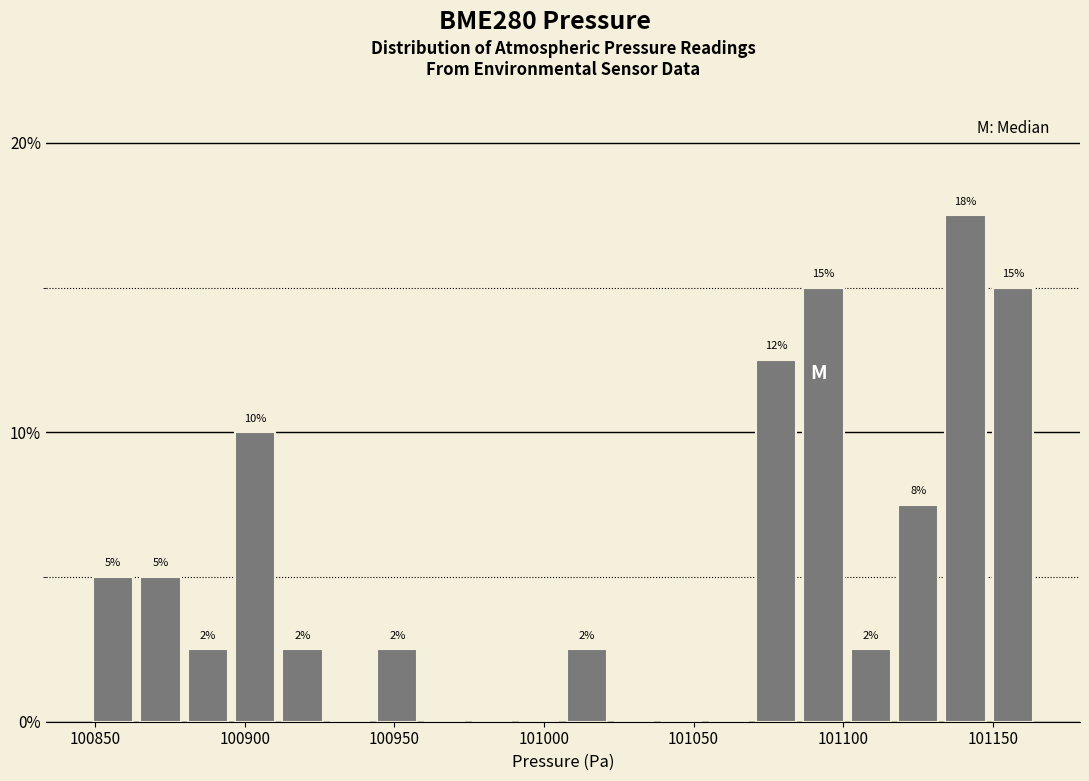

Read against the x-axis, roughly where is the centre of the tallest bar?

101140